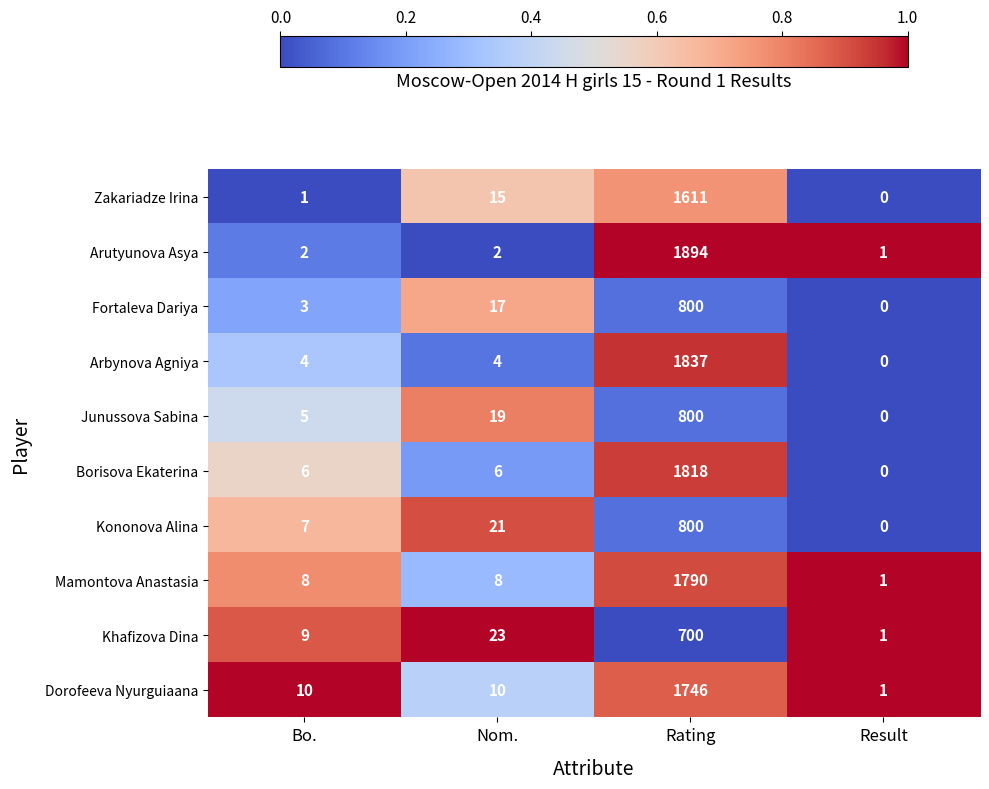

How many data points does each series have?

4